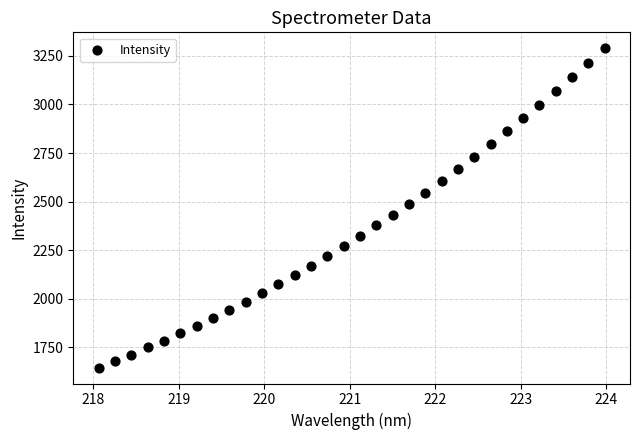

What is the range of X values (max minus min)?

5.9